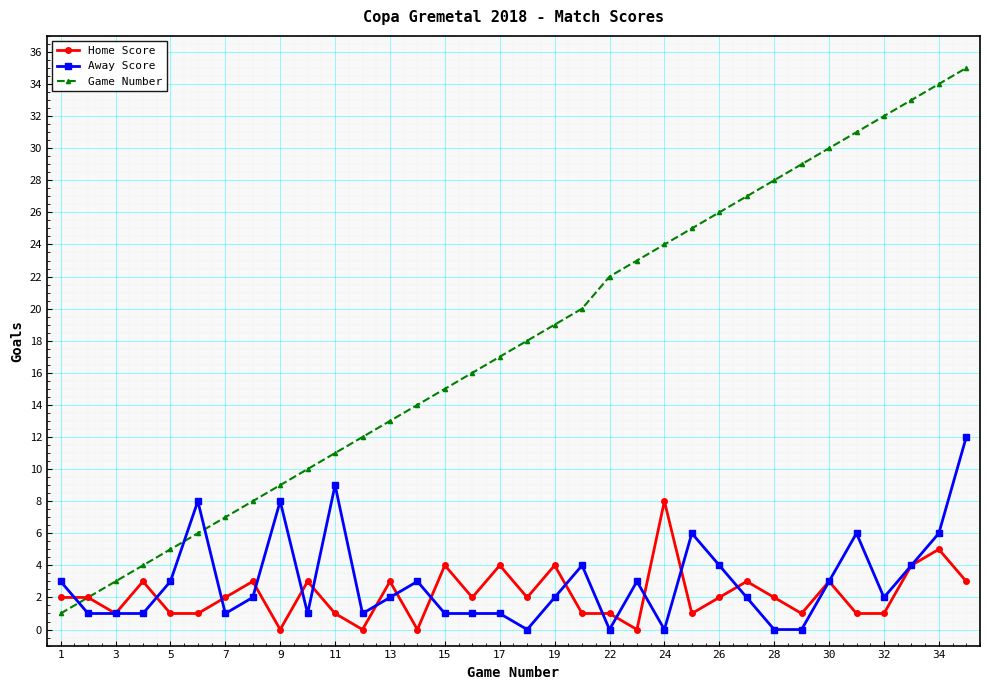

Rank the series by their maximum value, from lowest to highest.

Home Score, Away Score, Game Number